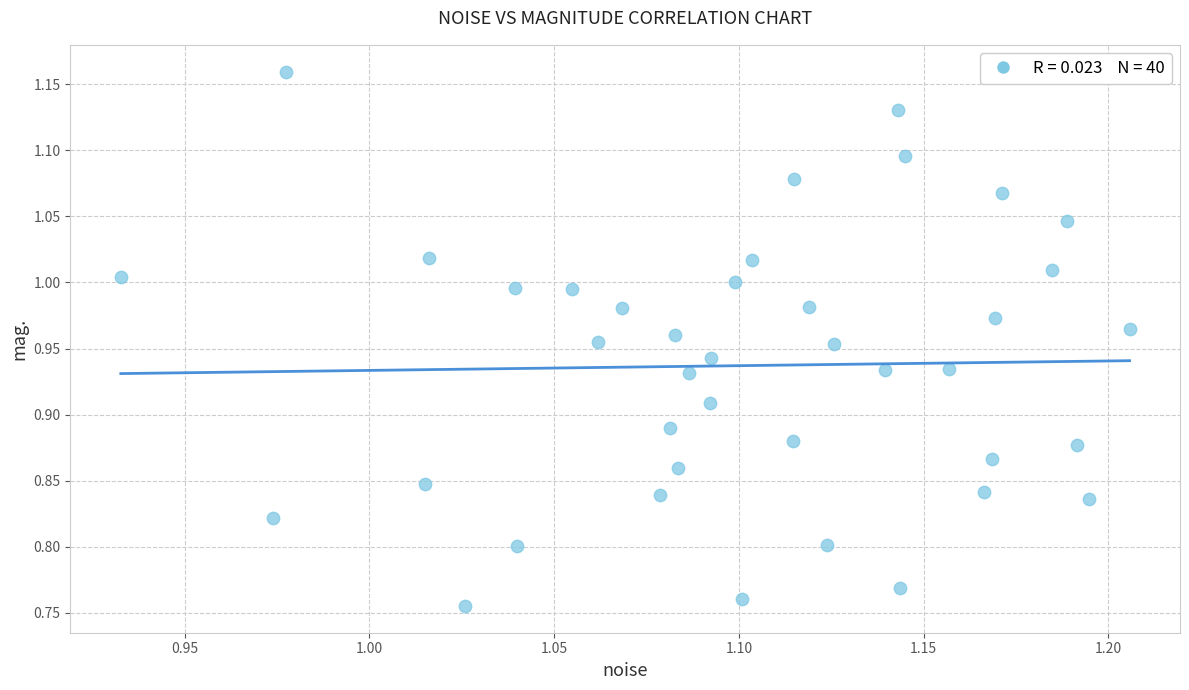

What is the range of Y values (max minus min)?

0.4